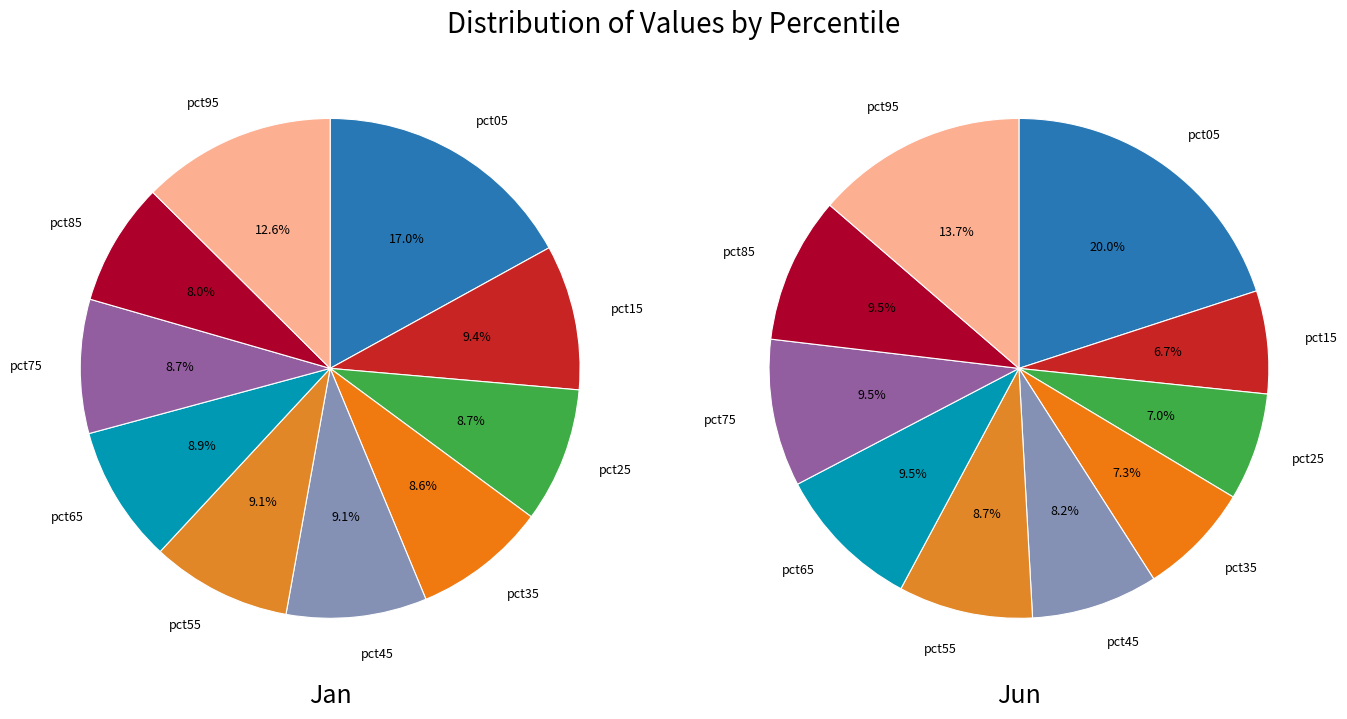

Which series has the widest spread of values?

Jun